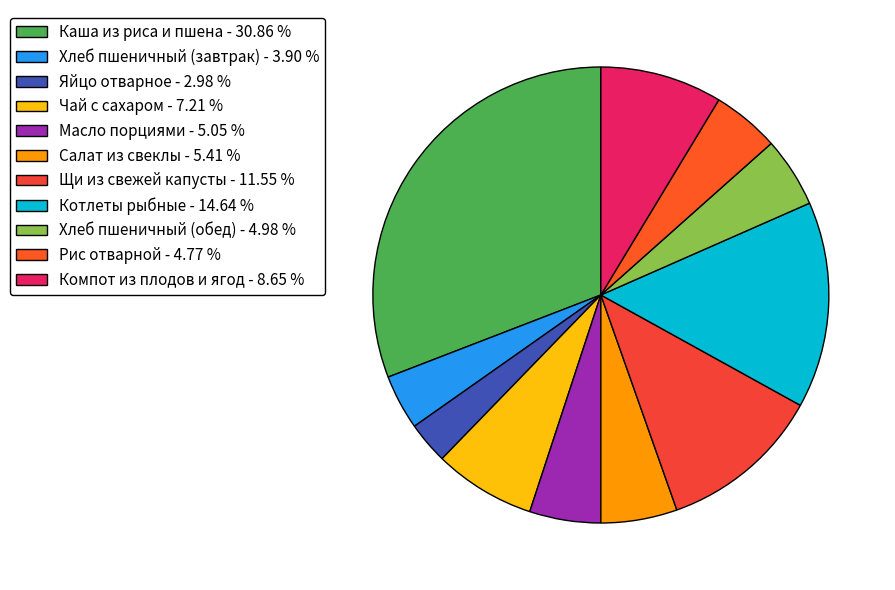

The Котлеты рыбные slice represents 5% of the pie. True or false?

False